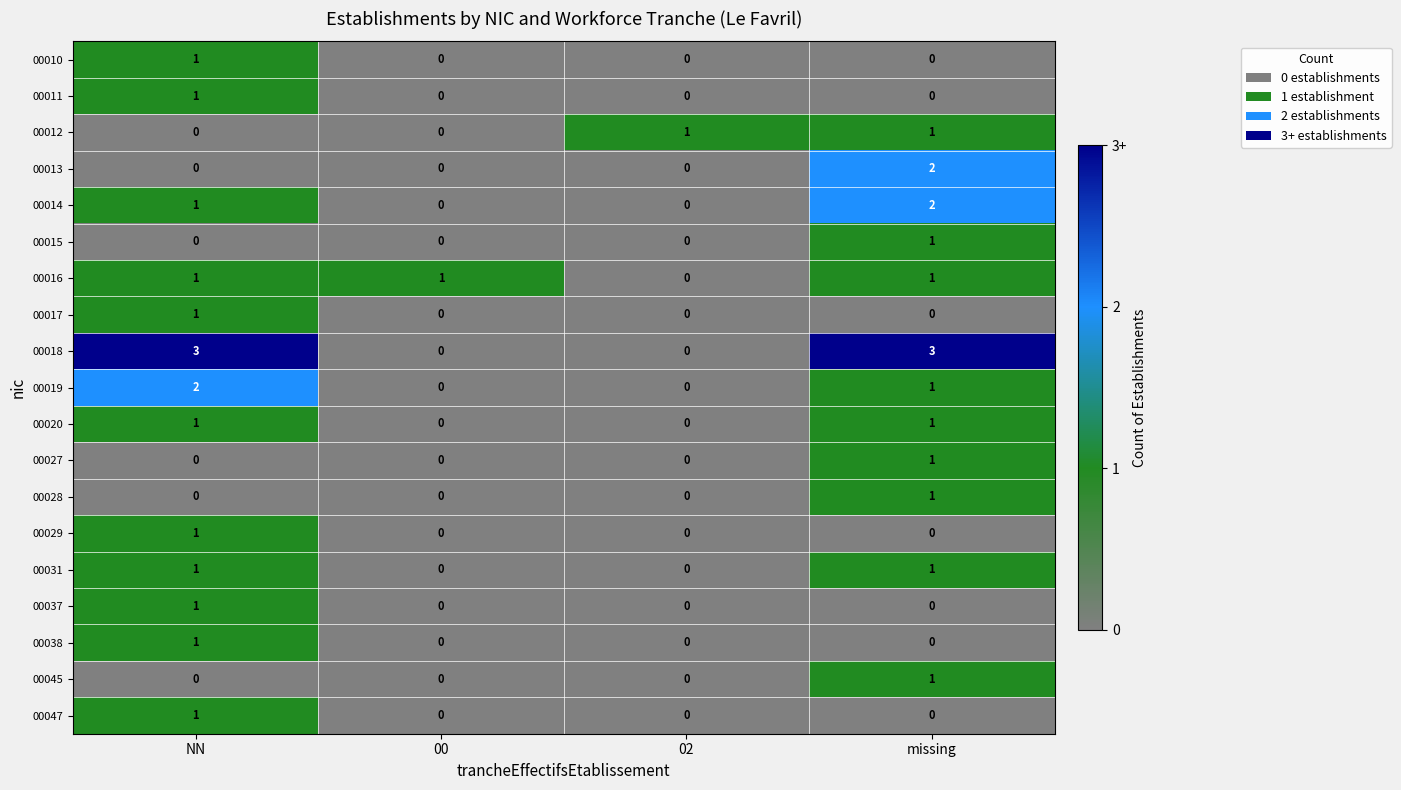

Which series has the widest spread of values?

00018